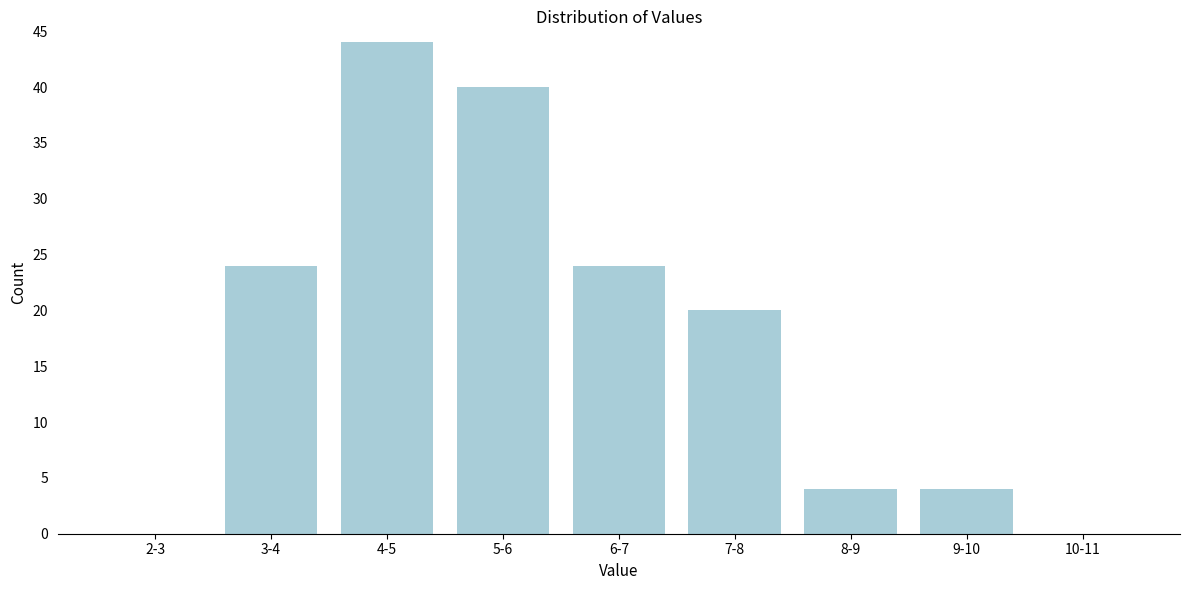

Reading right to left, what are all the values shown in this chart?

10-11=0	9-10=4	8-9=4	7-8=20	6-7=24	5-6=40	4-5=44	3-4=24	2-3=0